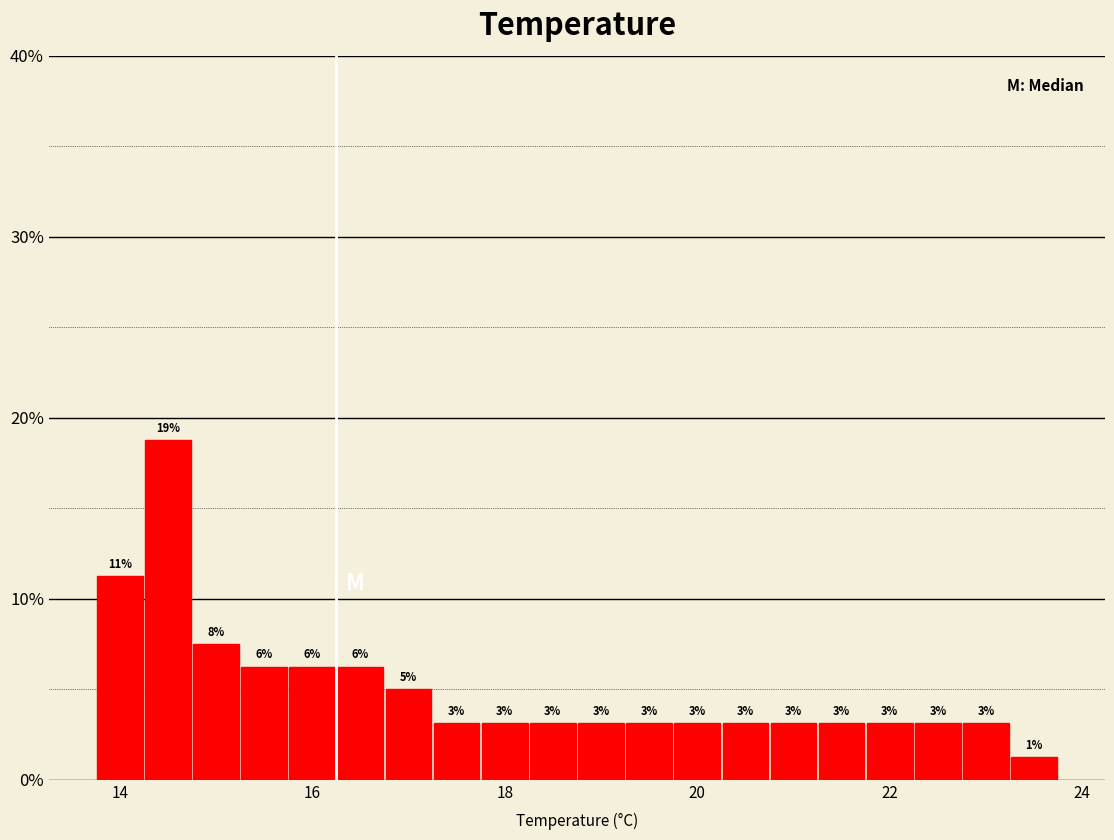

Around what value on the x-axis is the tallest bar? Give the approximate position of its centre, as read against the axis.

14.6